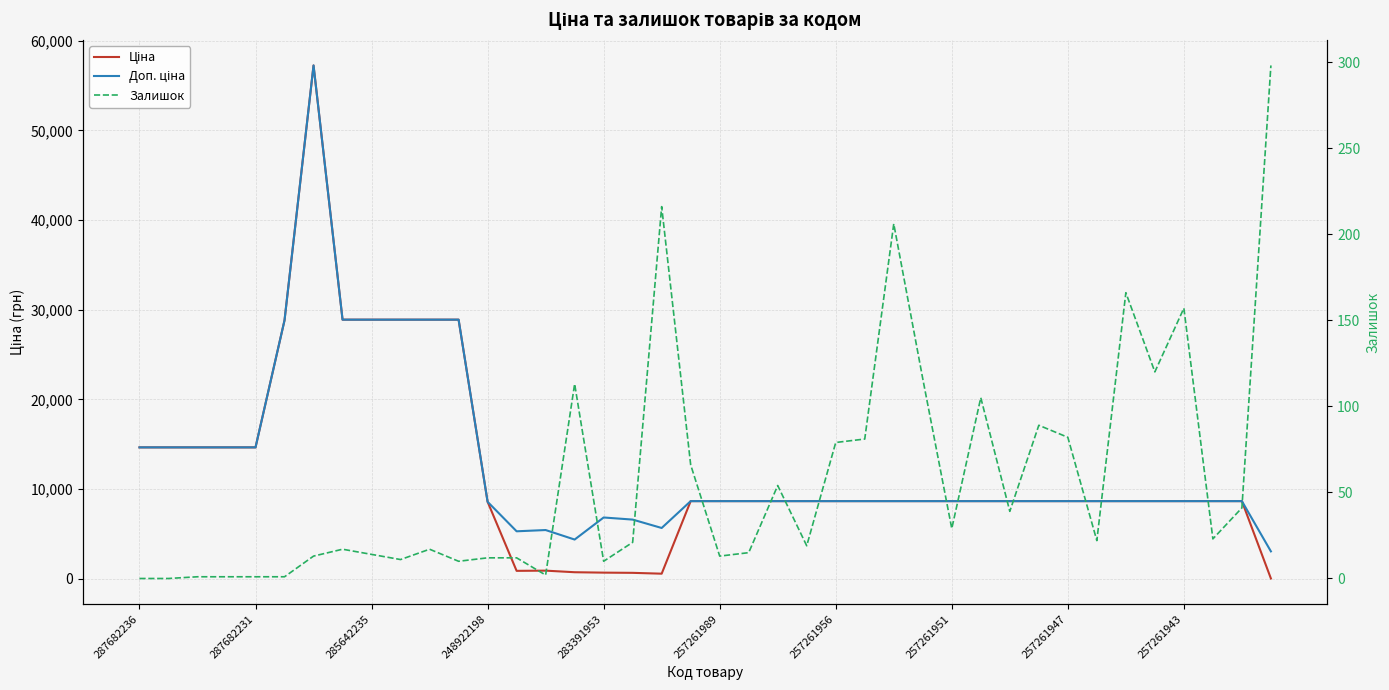

Which series changed the most between 24 and 33?

Залишок